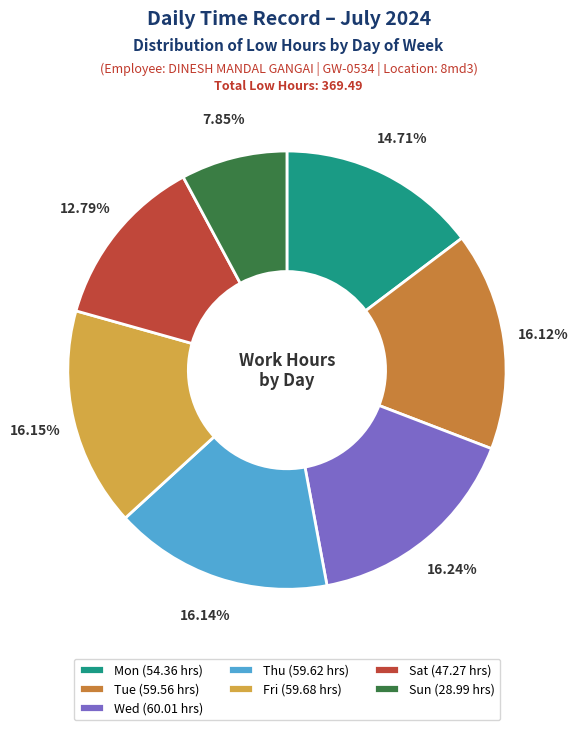

To the nearest percent, what is the difference between the largest and smallest slice percentages?

8%